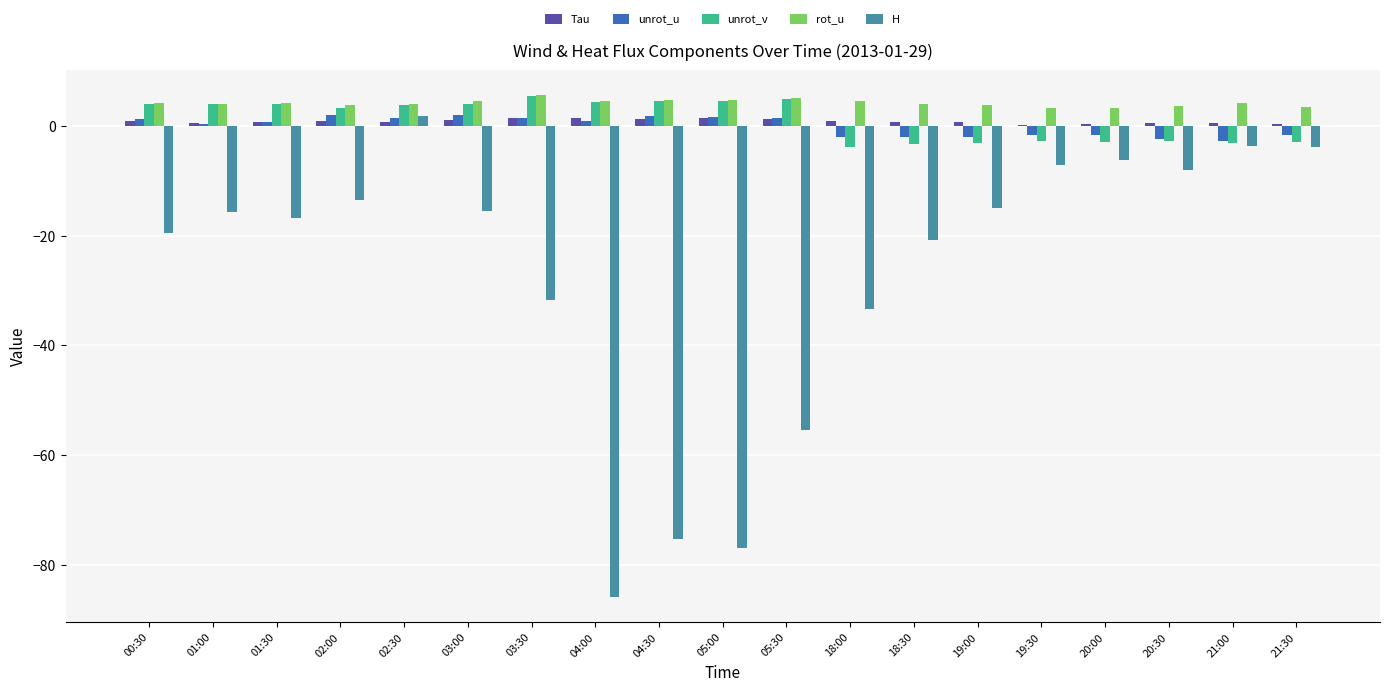

Between 00:30 and 05:00, which series saw the biggest shift?

H